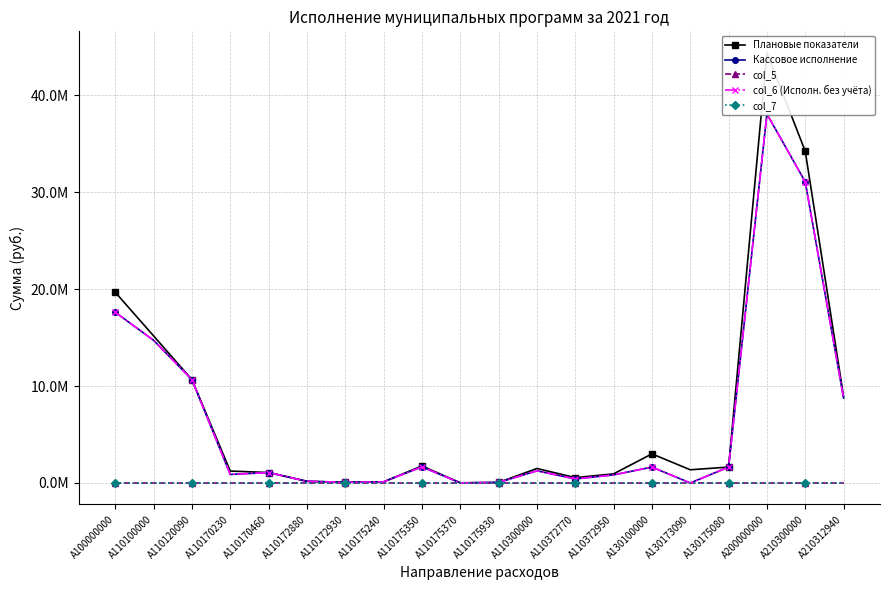

True or false: col_7 and Плановые показатели cross at least once.

False